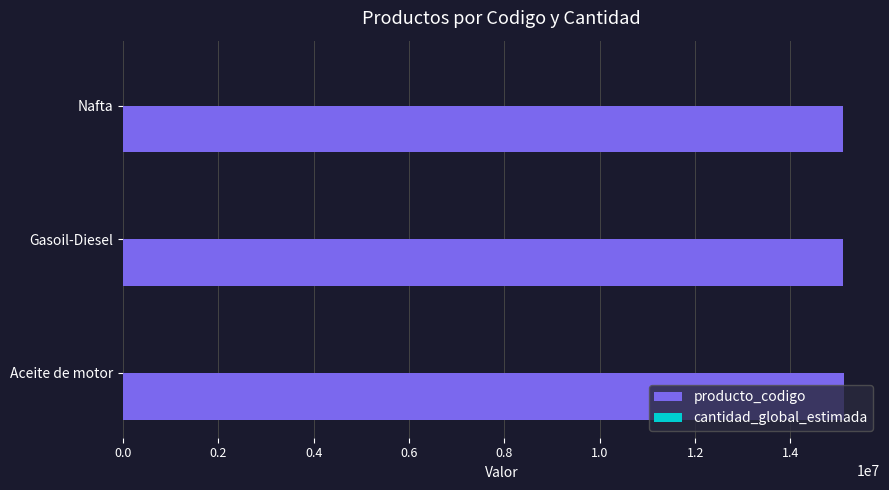

Which series has the largest total across all categories?

producto_codigo